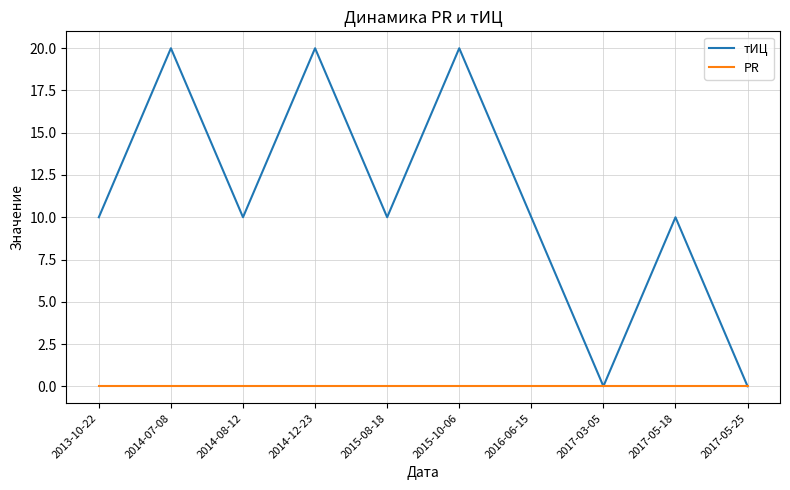

At 2017-05-18, list the series in order from largest to smallest.

тИЦ, PR